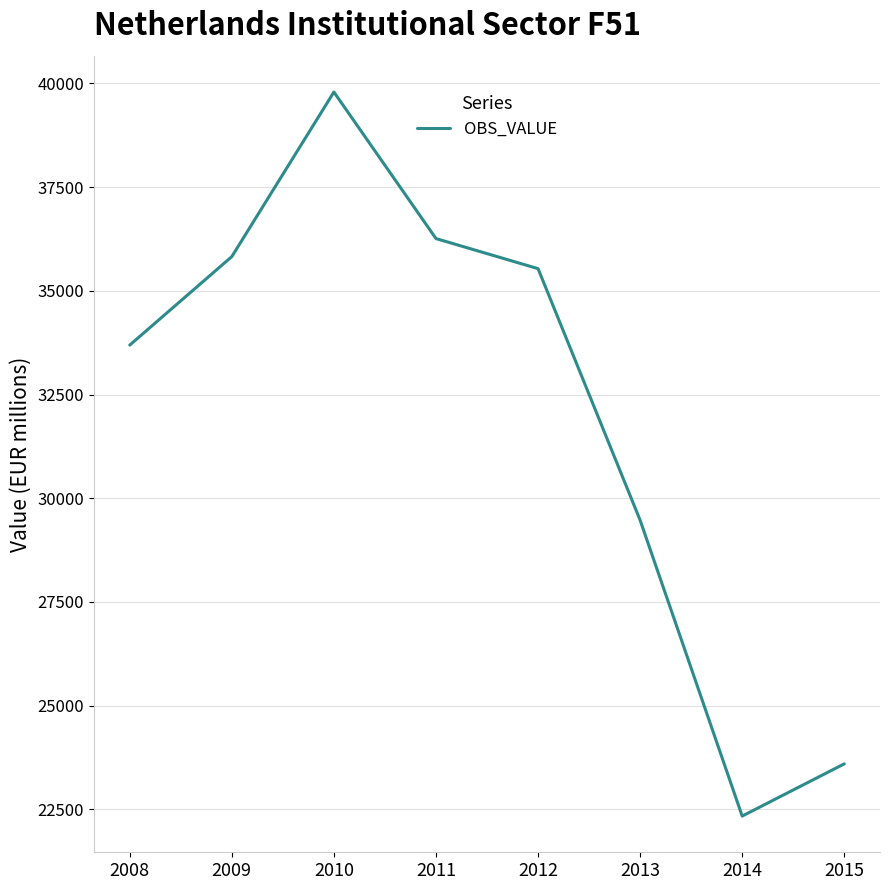

What is the change in value from 2008 to 2011?

+2568